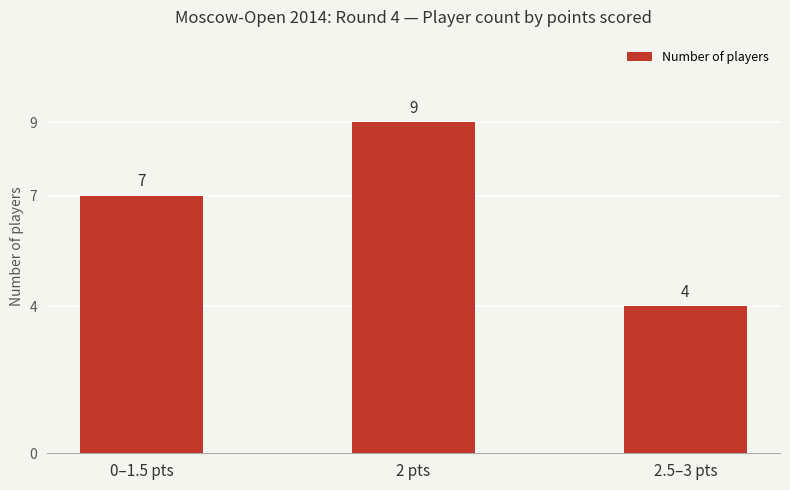

What is the label of the 2nd bar from the right?

2 pts